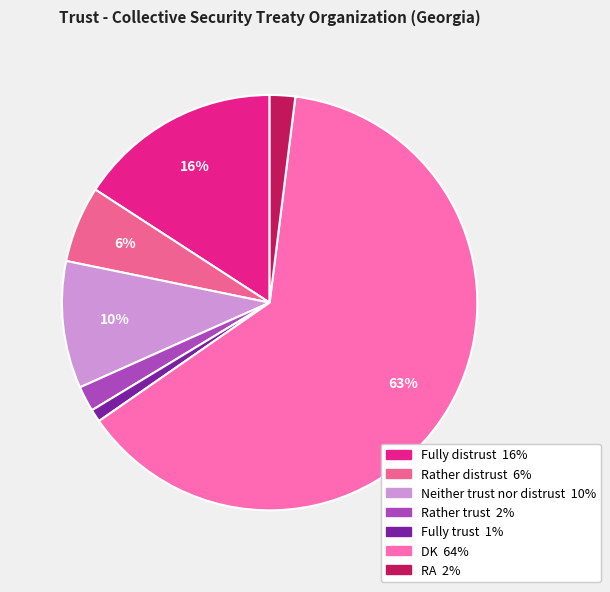

What percentage do Fully trust and Neither trust nor distrust together represent?

10.9%